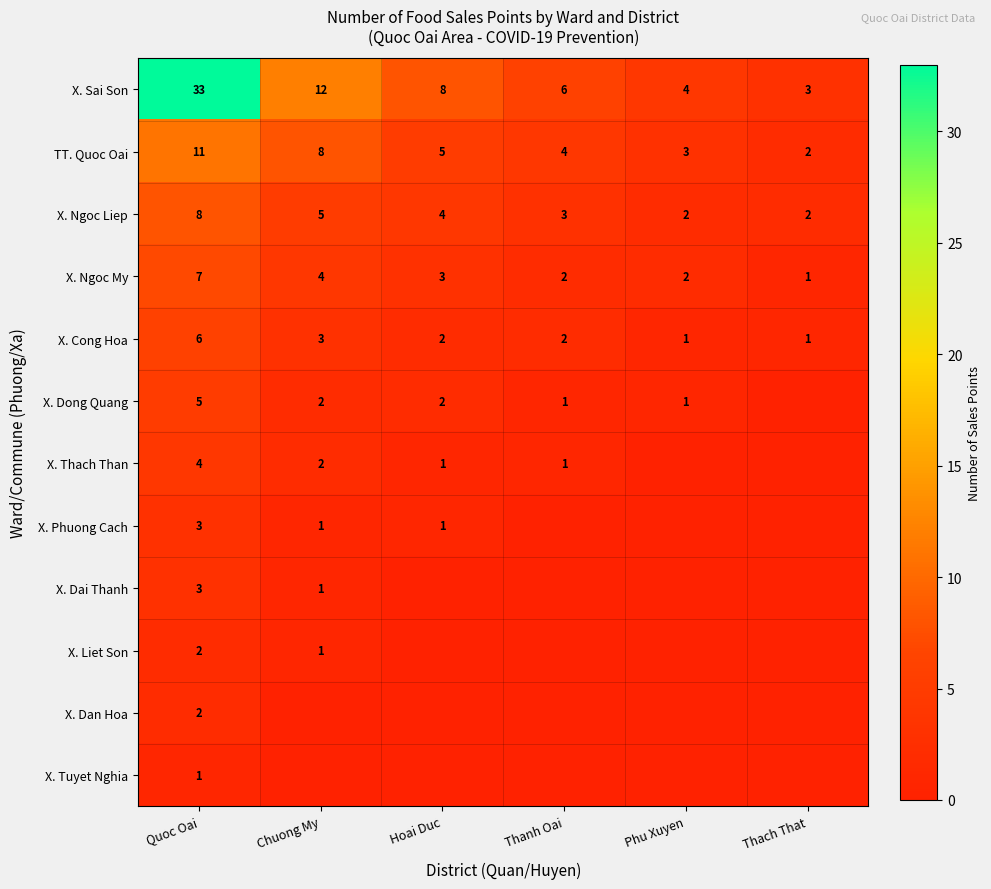

What is the sum of the X. Ngoc Liep values at Thach That and Thanh Oai?

5